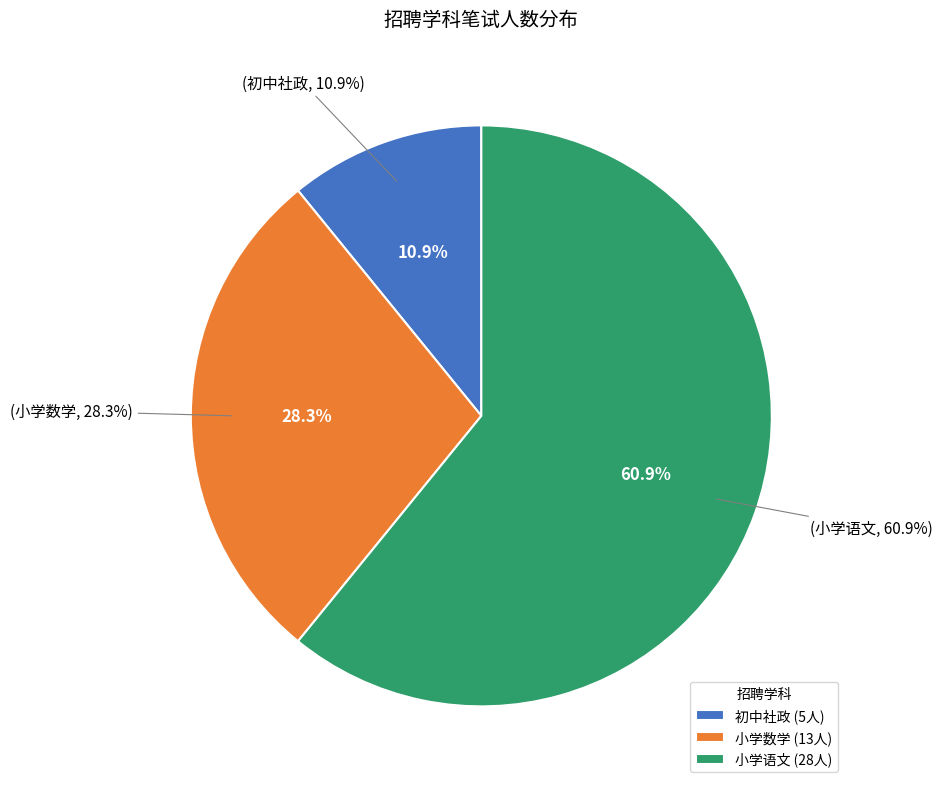

Which slice is the largest?

小学语文